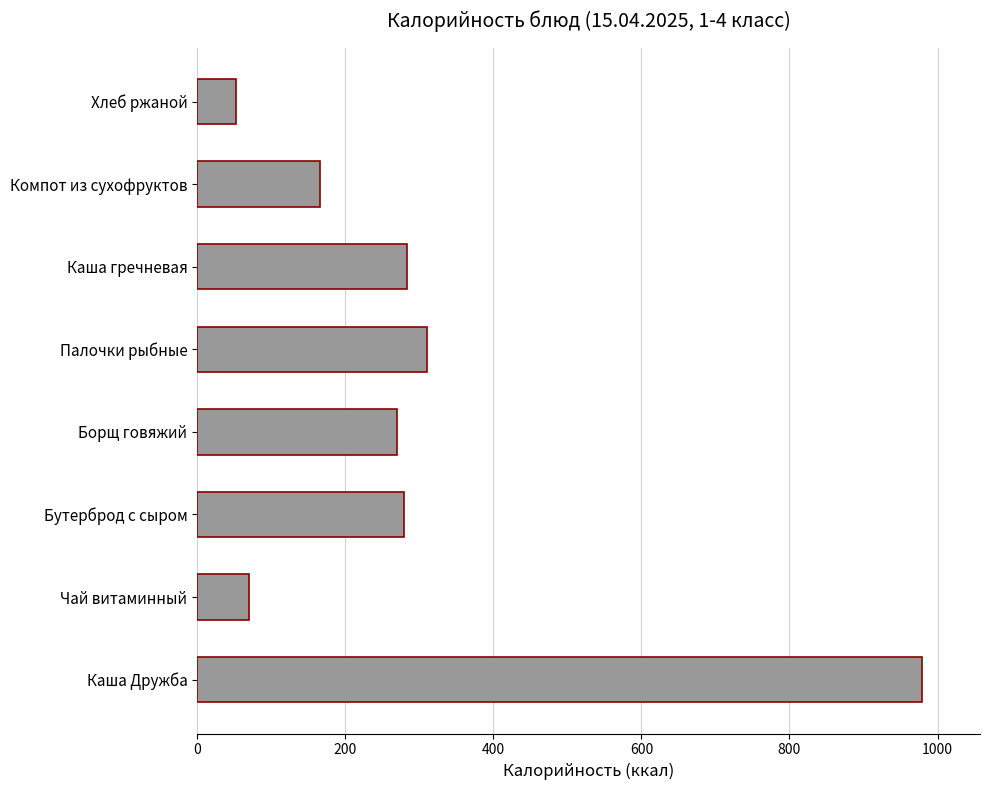

What is the smallest value displayed?

53